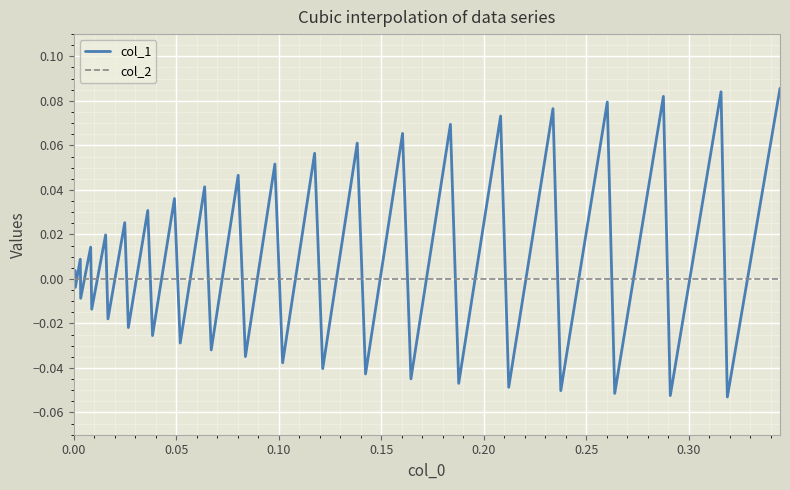

Which series has the largest total across all categories?

col_1